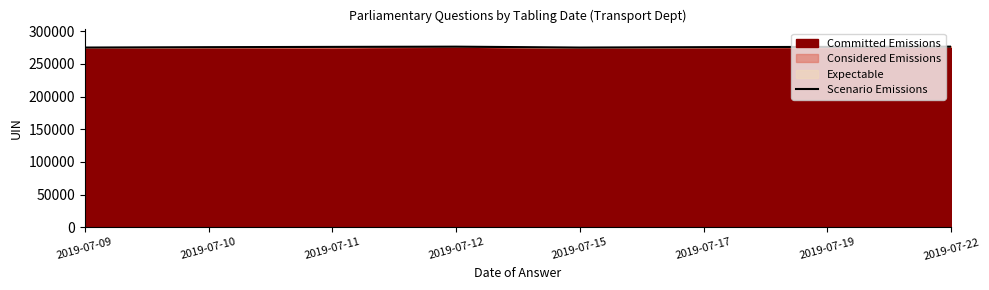

Reading left to right, what are all the values shown in this chart?

2019-07-09=275184	2019-07-10=275762	2019-07-11=276184	2019-07-12=276543	2019-07-15=275184	2019-07-17=275762	2019-07-19=276184	2019-07-22=276543